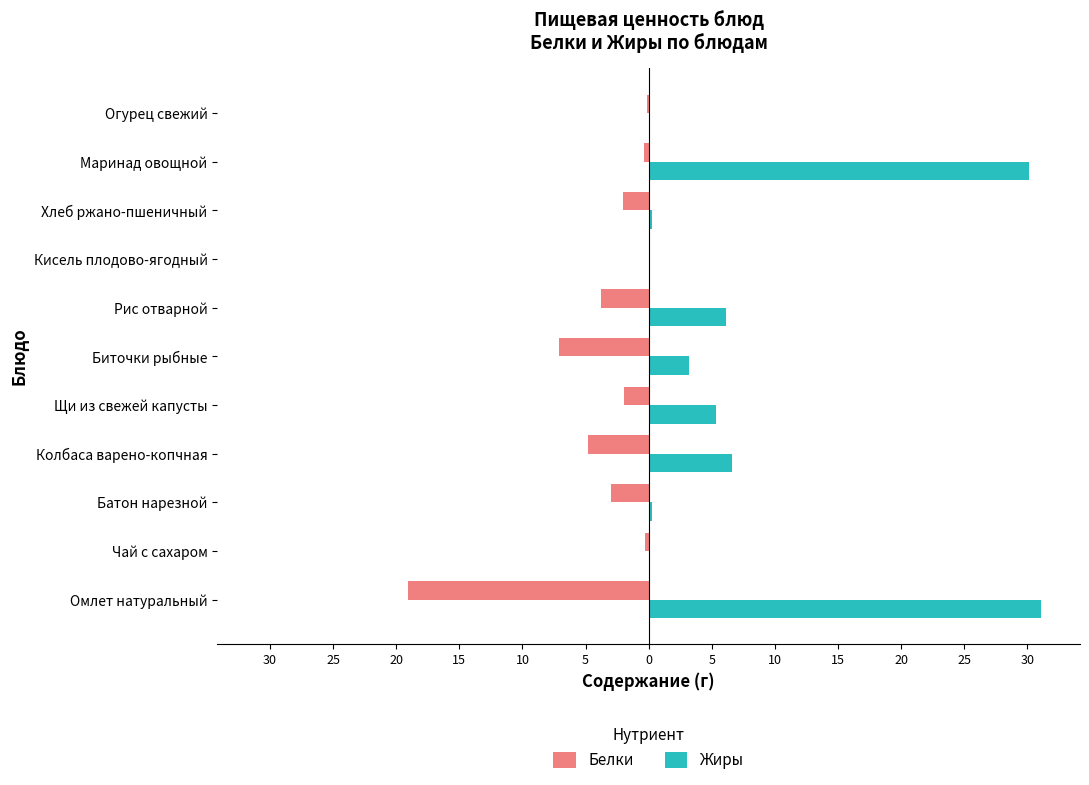

What are all the series names shown in the legend?

Белки, Жиры